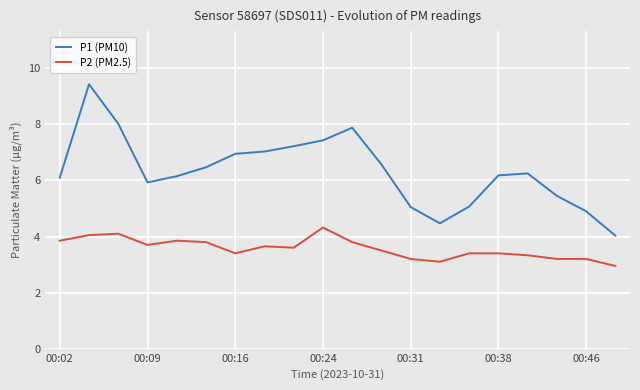

What is the minimum value shown in the chart?

3.0